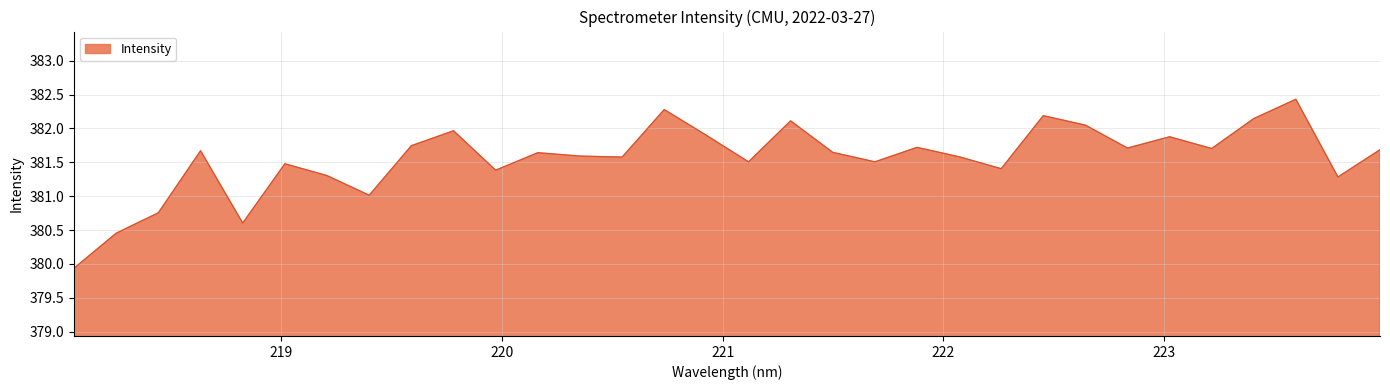

What is the maximum value shown in the chart?

382.4